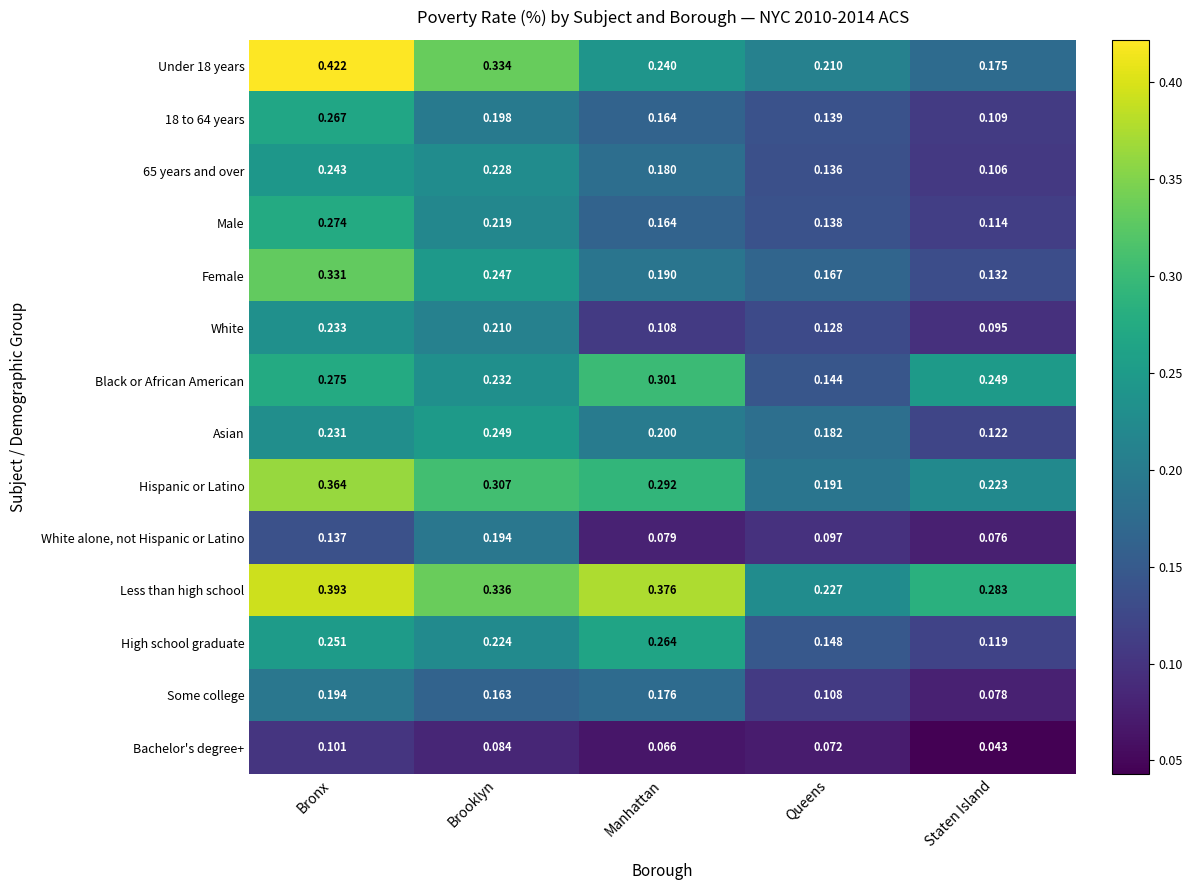

List the labels in order of Bachelor's degree+ value, largest first.

Bronx, Brooklyn, Queens, Manhattan, Staten Island